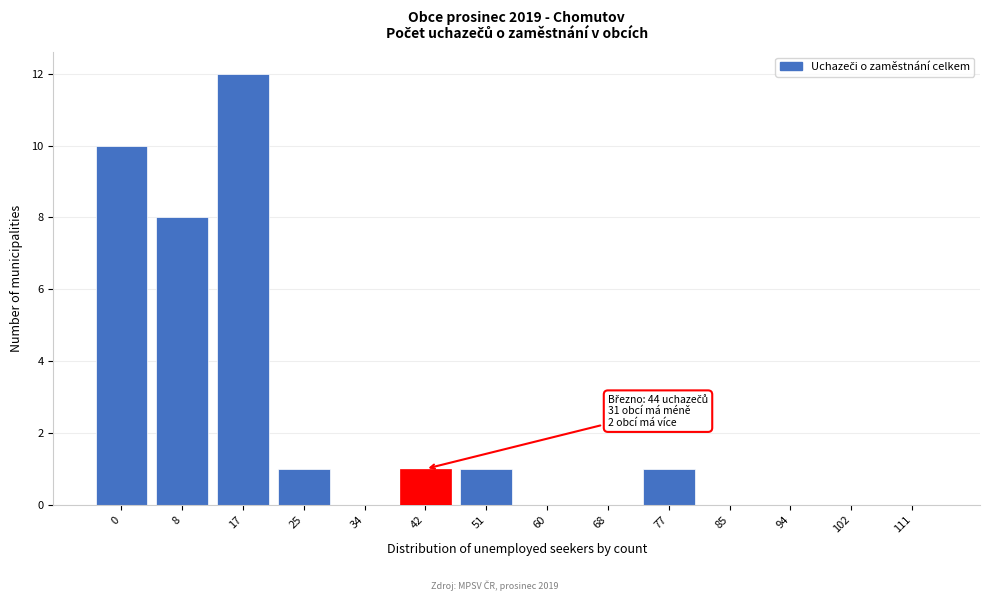

Reading right to left, list all the values displayed in this chart.

111=0	102=0	94=0	85=0	77=1	68=0	60=0	51=1	42=1	34=0	25=1	17=12	8=8	0=10